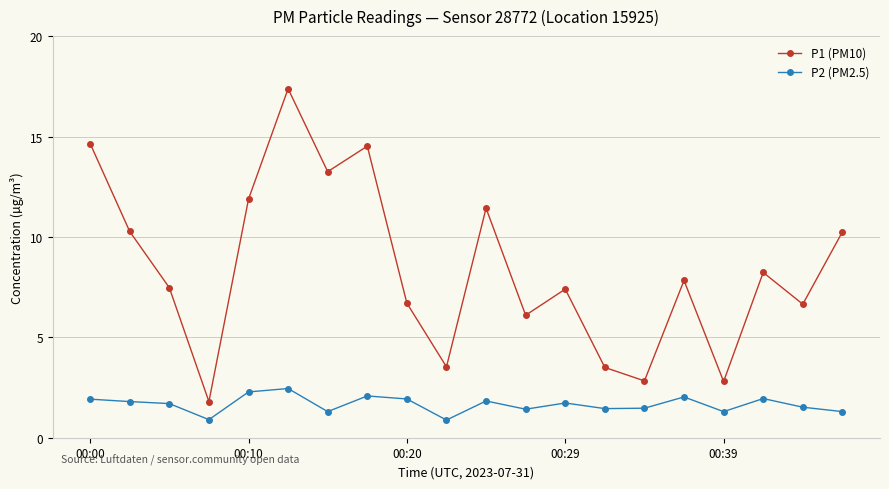

What is the greatest value displayed?

17.4